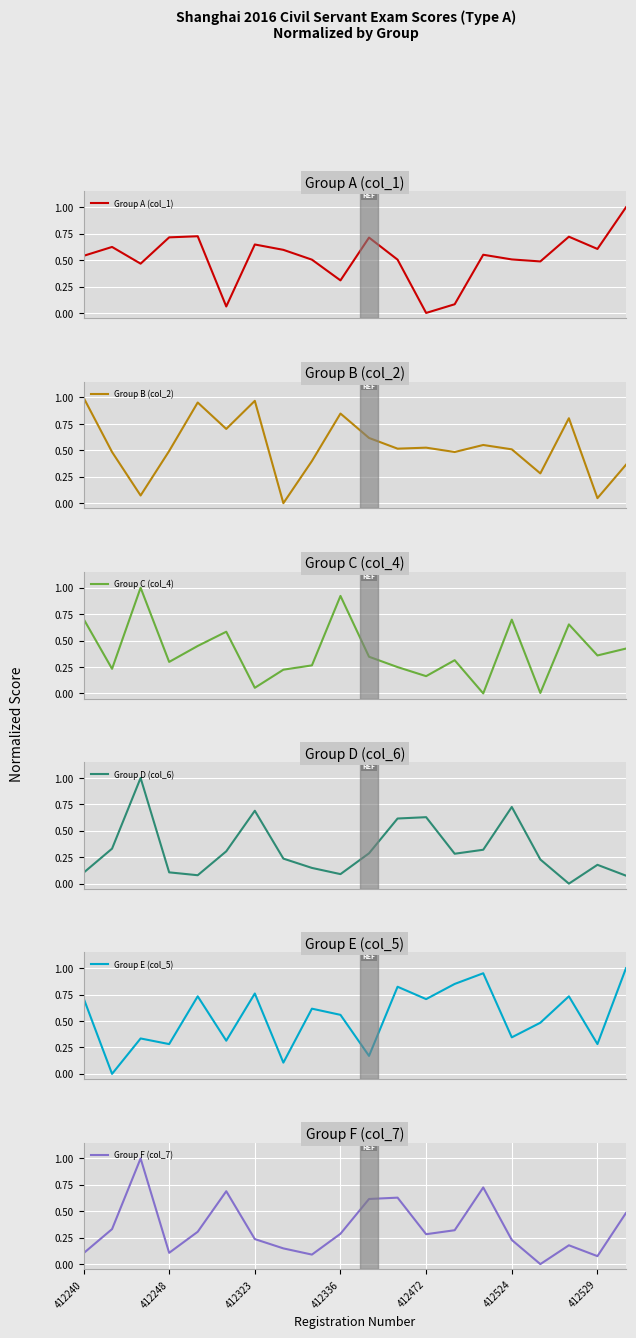

Is it true that Group F (col_7) equals 0.1 at 412524?

False